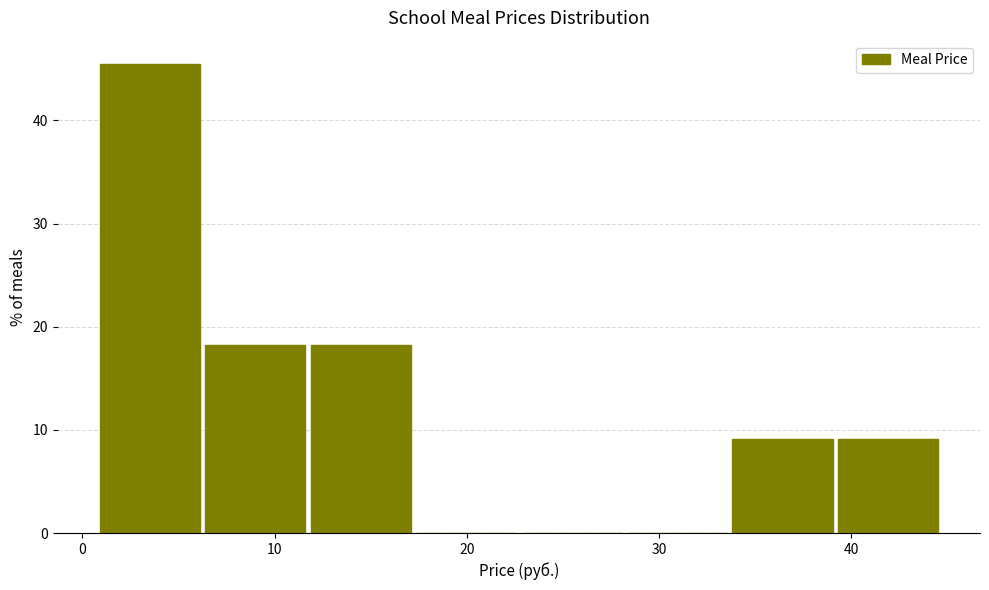

Reading left to right, transcribe this chart: for each bar, give the range it covers on the x-axis and its height. Neither the bar edges nor the heights are printed on the chart, so give them approximately, as read against the axes.

1 to 6: 45
6 to 12: 18
12 to 17: 18
17 to 23: 0
23 to 28: 0
28 to 34: 0
34 to 39: 9
39 to 45: 9